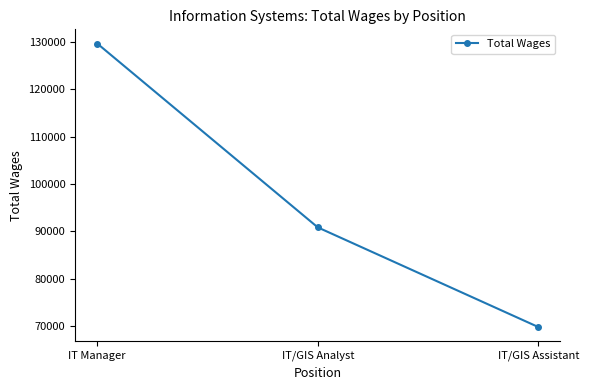

What is the value of the 2nd point from the left?

90833